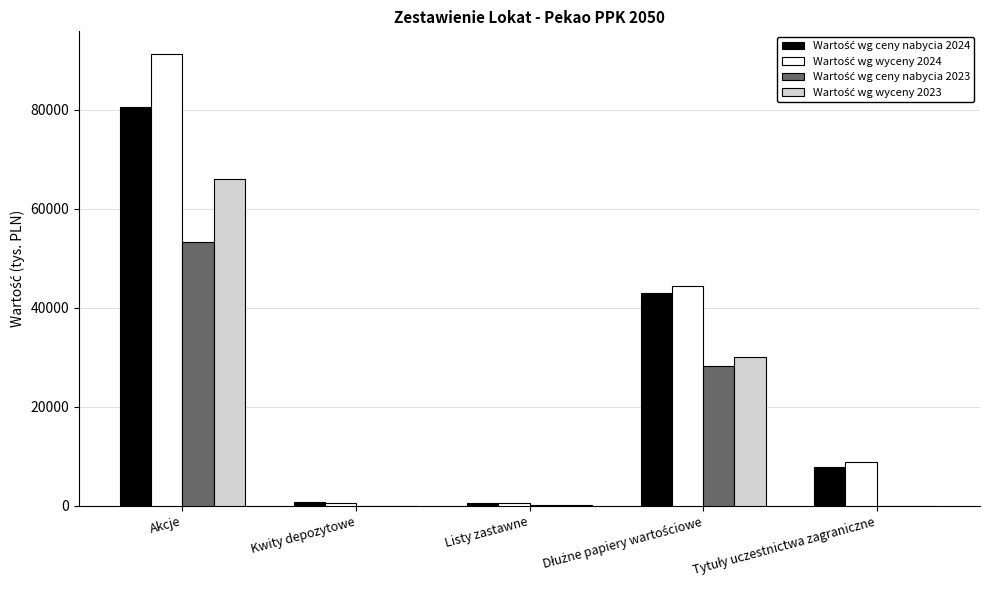

At which category is the sum across all series the highest?

Akcje